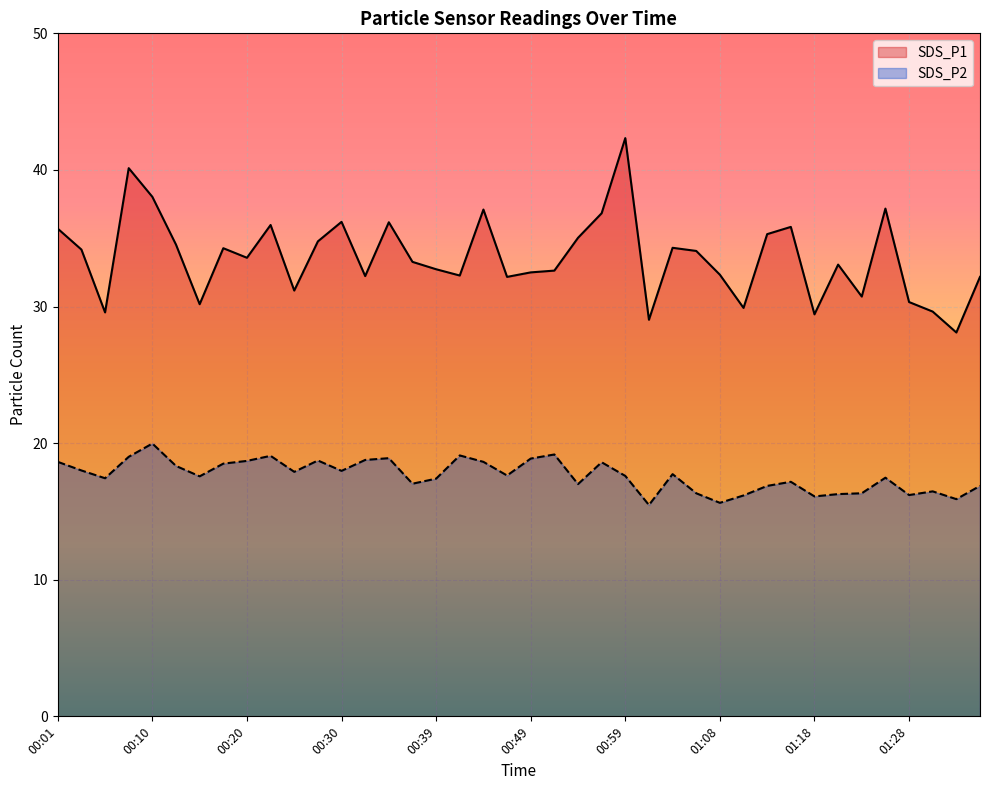

What is the label of the 24th point from the right?

00:39